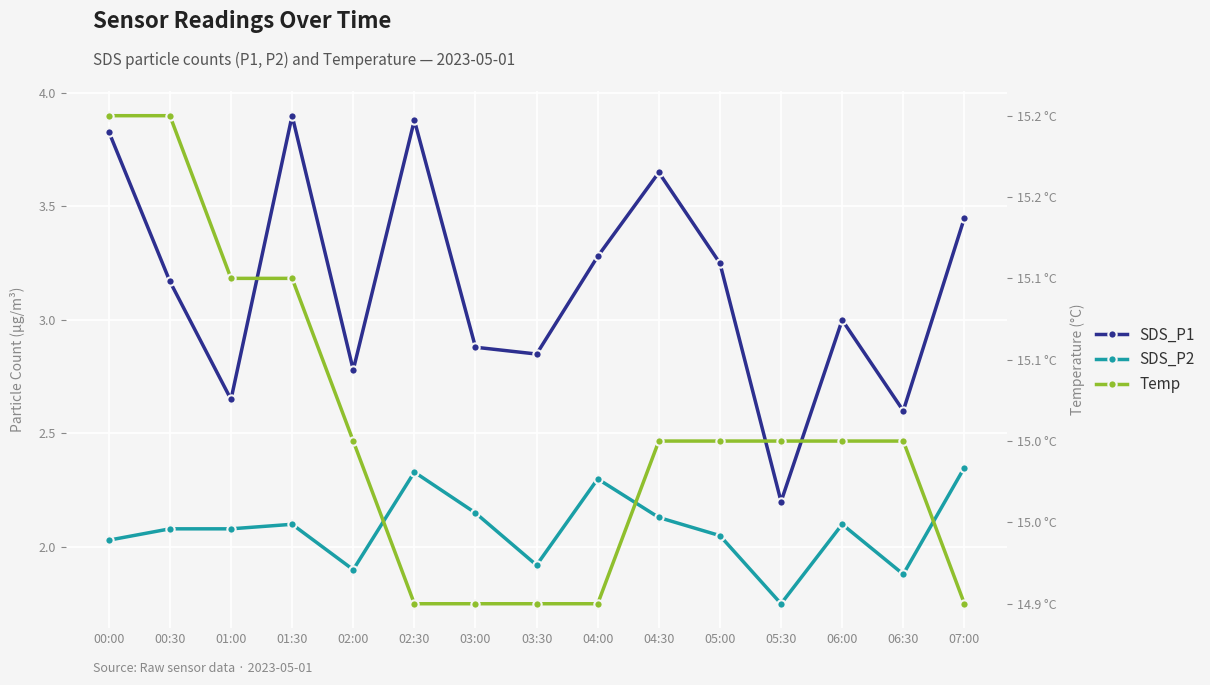

What is the total value across all series at 00:30?

20.4